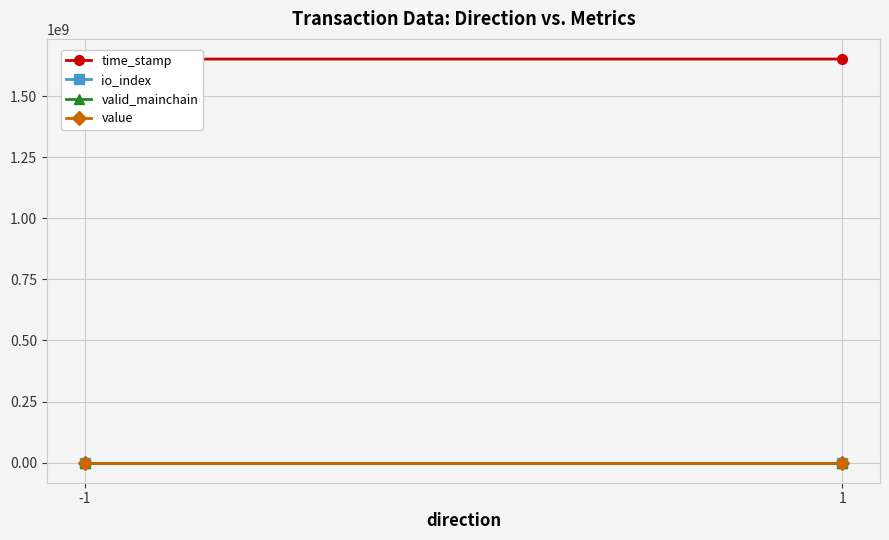

Is it true that time_stamp equals 828046677.7 at 1?

False